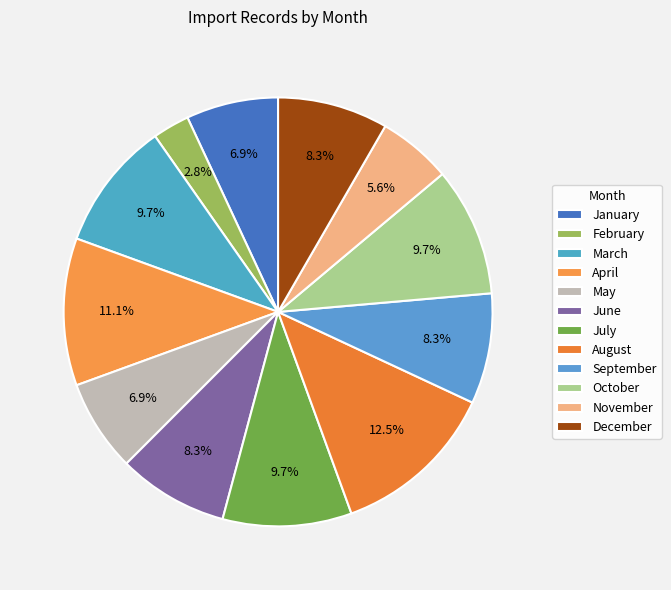

How many slices are in this pie chart?

12